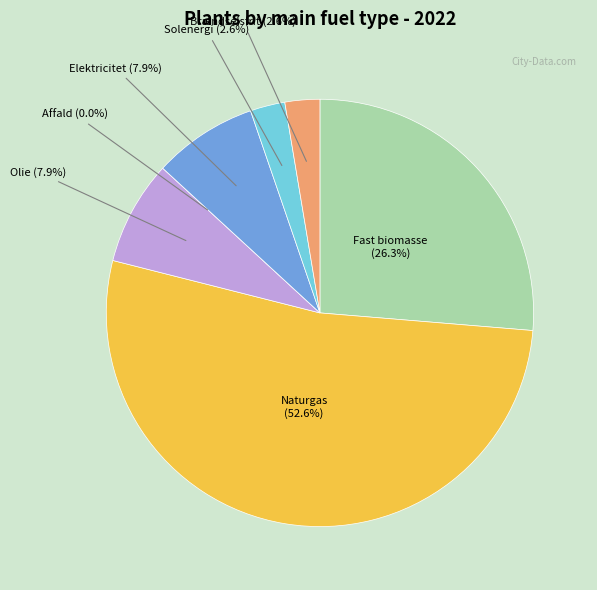

Combined, do Brændselsfrit and Solenergi account for over 50%?

No